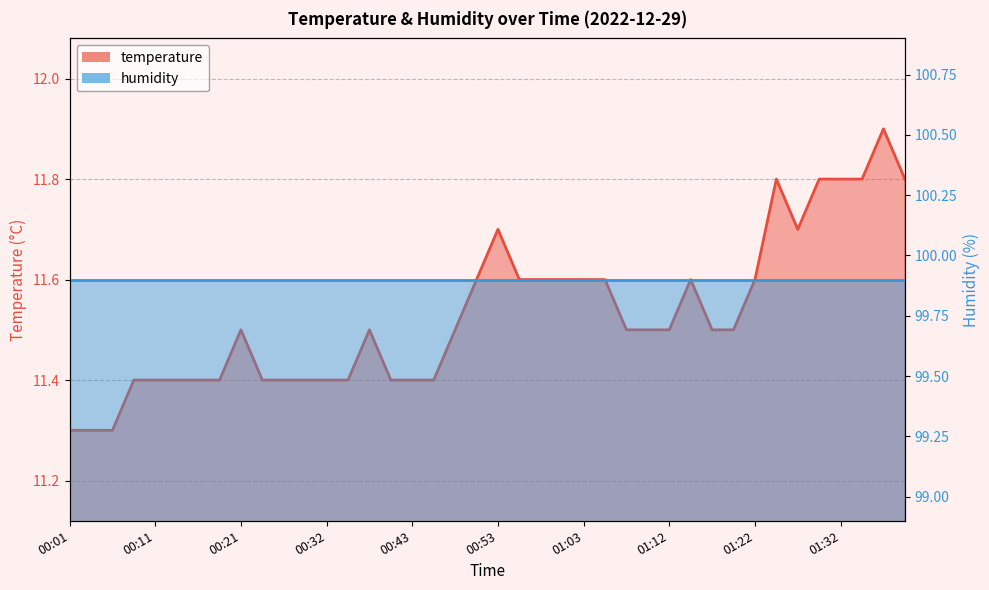

The value at 01:25 is 18.4. True or false?

False